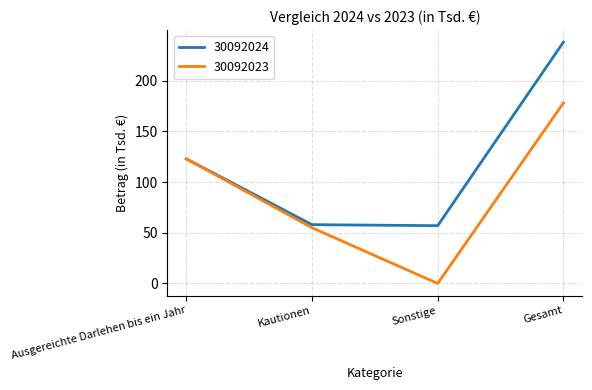

True or false: 30092024 has a value of 57 at Sonstige.

True